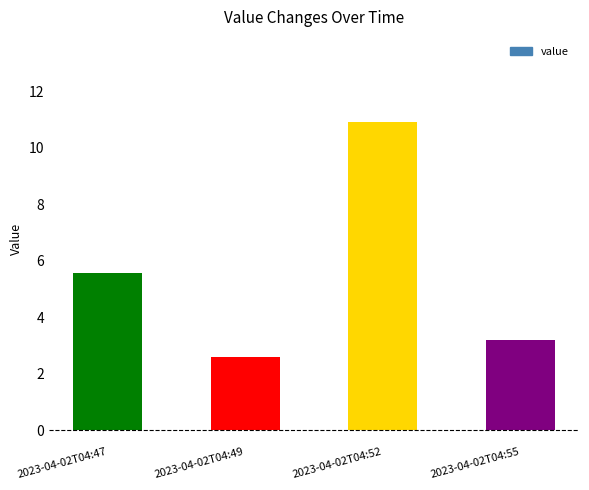

How many bars are there in total?

4